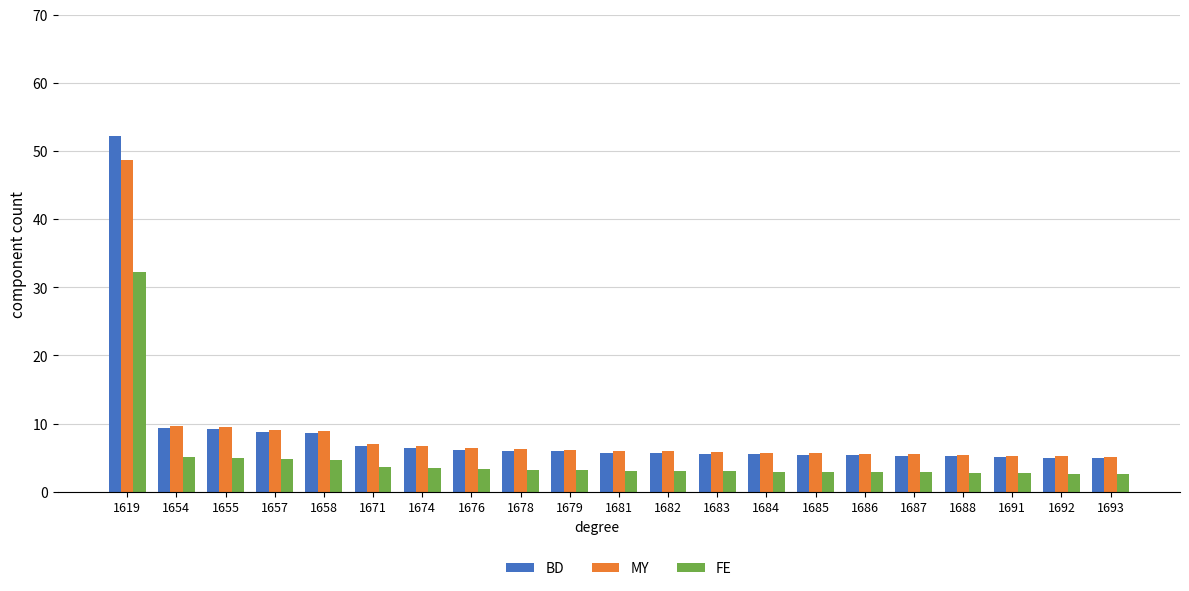

What is the maximum value for MY?

48.7